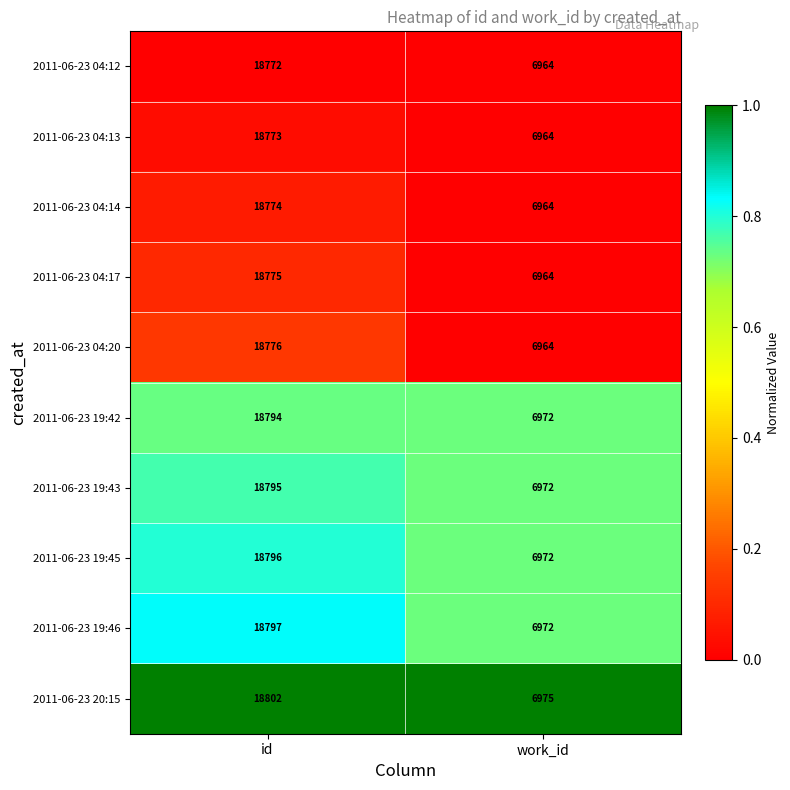

True or false: 2011-06-23 04:20 has a value of 18776 at id.

True